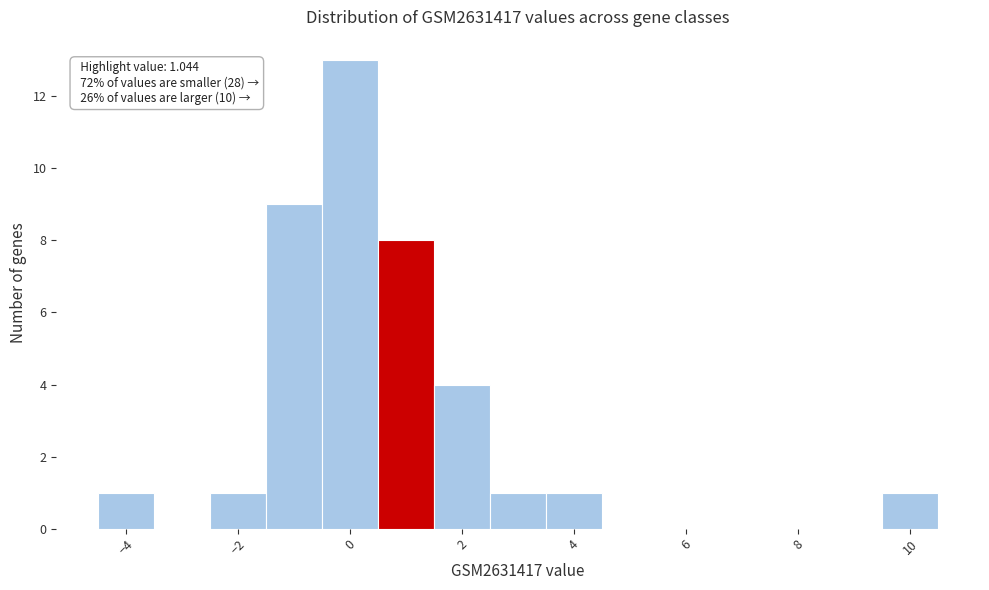

Over which range of the x-axis is the bar tallest?

-0.5 to 0.5